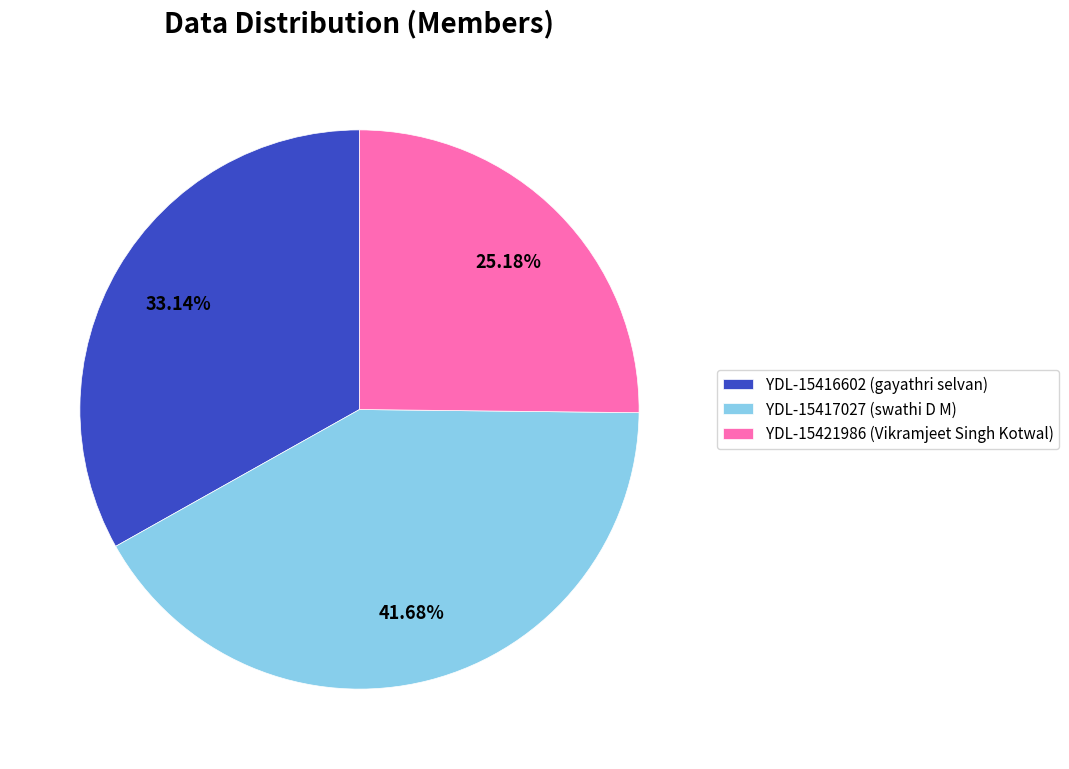

To the nearest percent, what is the combined percentage of YDL-15416602 and YDL-15417027?

75%